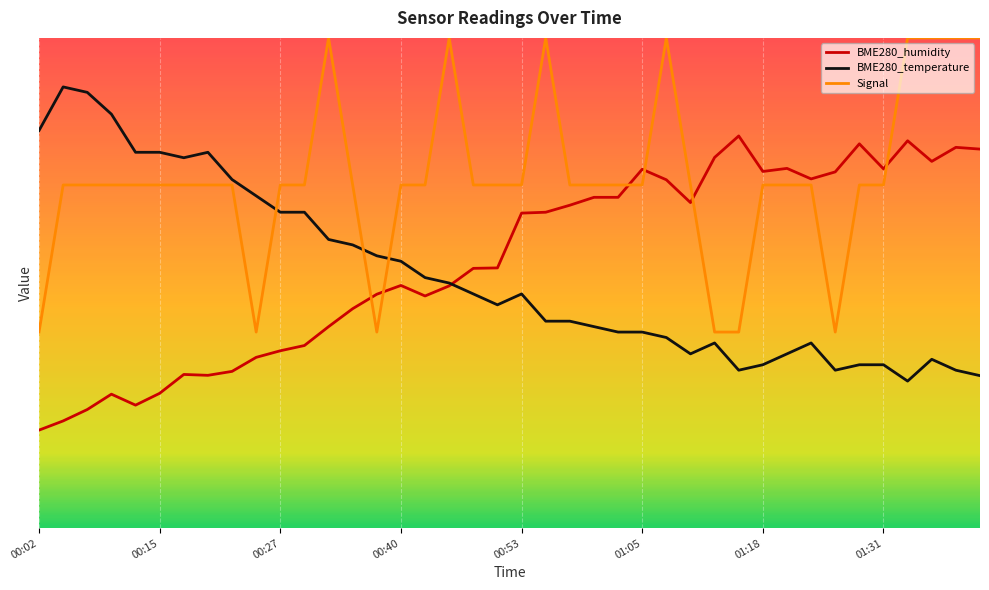

Is this an area chart (filled region under the line)?

No